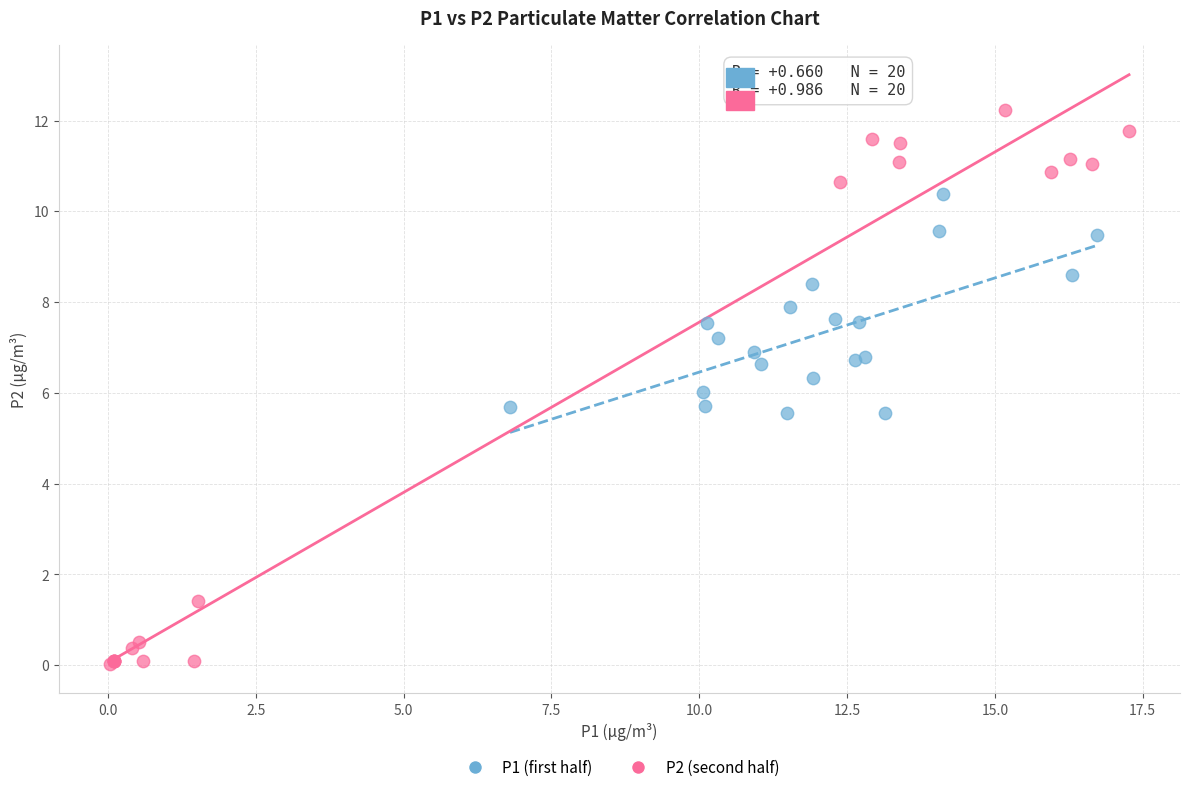

Which series reaches the maximum Y coordinate?

P2 (second half)